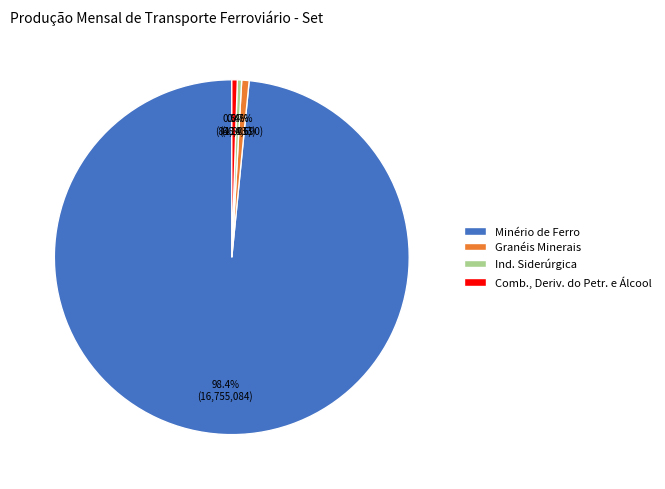

What is the majority slice?

Minério de Ferro